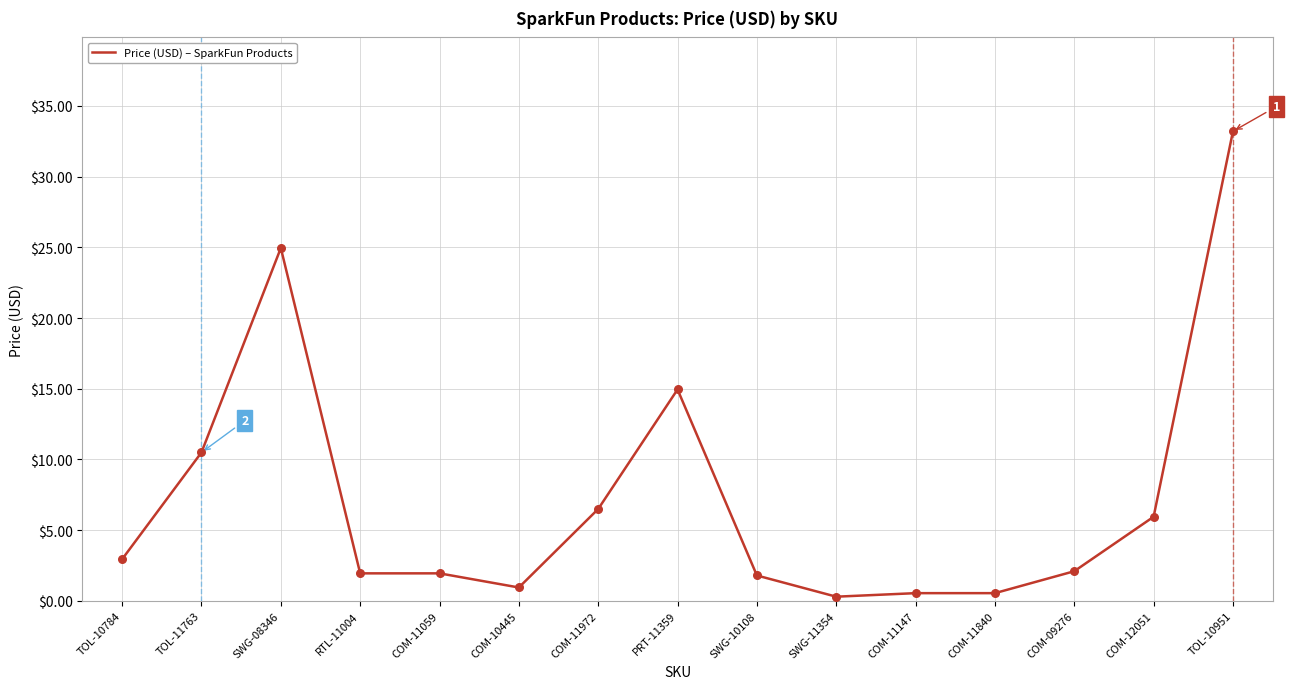

Approximately how many times larger is the value at TOL-11763 compared to RTL-11004?

5.4